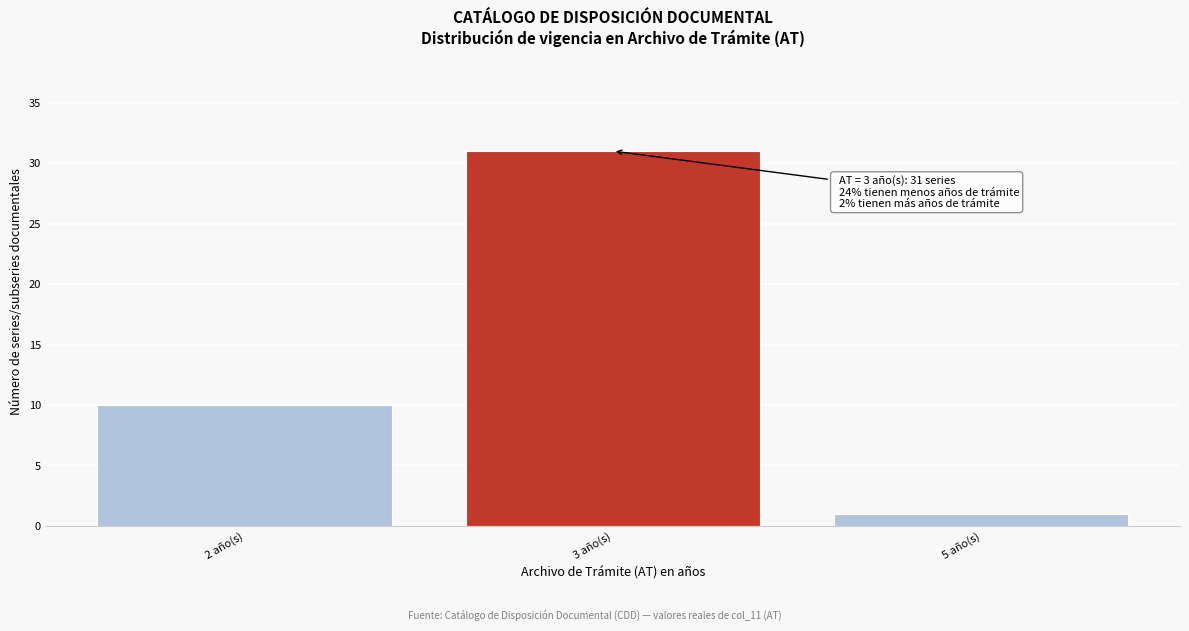

Reading left to right, transcribe all the data shown in this chart.

2 año(s)=10	3 año(s)=31	5 año(s)=1